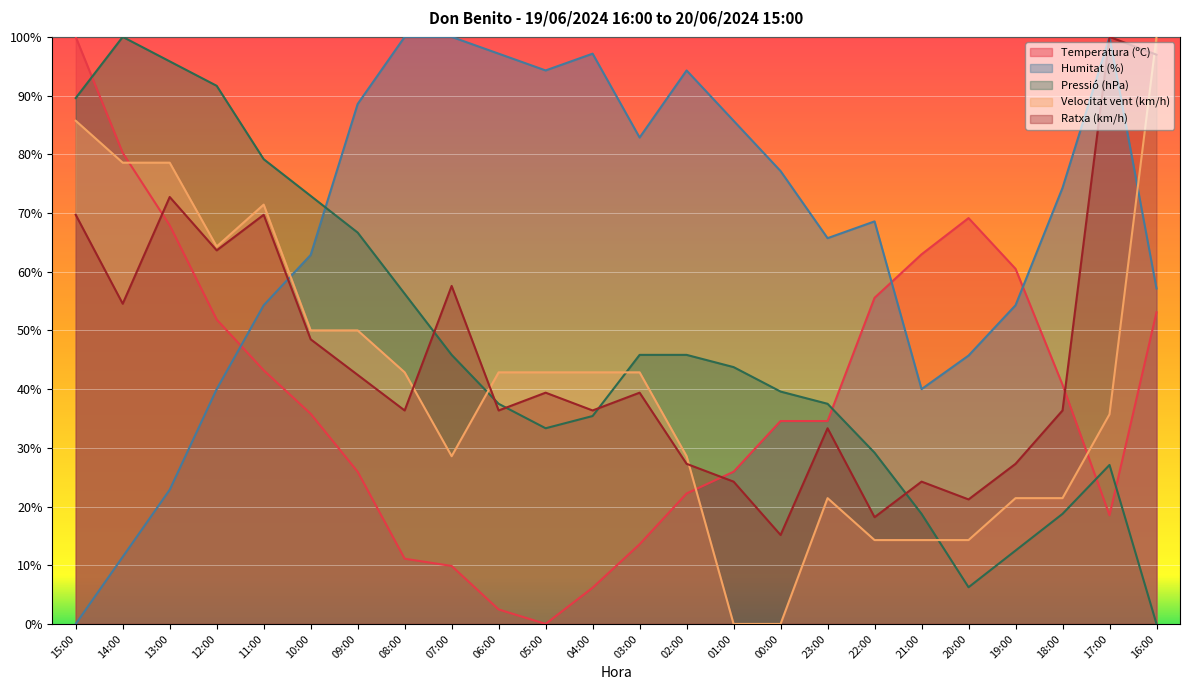

What is the value of the Humitat (%) point at the 11th from the left?

94.3